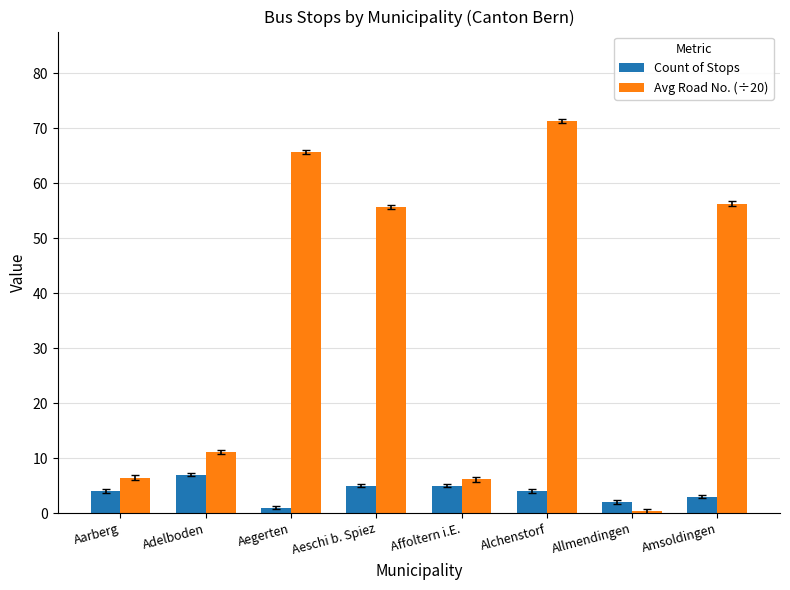

What position from the right is Allmendingen?

2